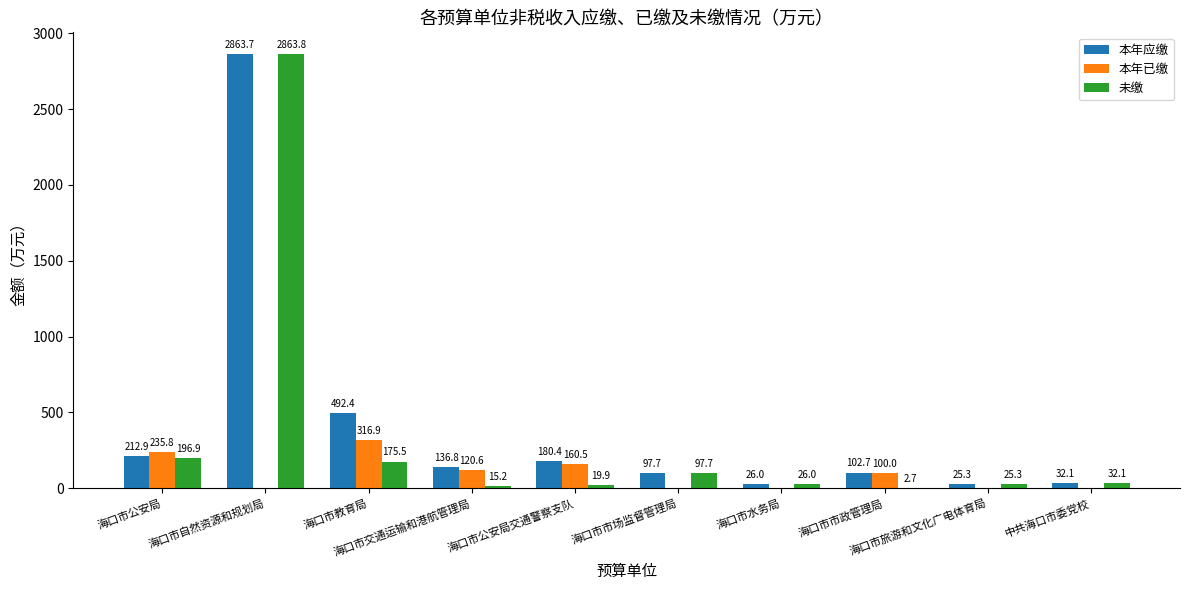

What is the total value across all series at 海口市自然资源和规划局?

5727.5